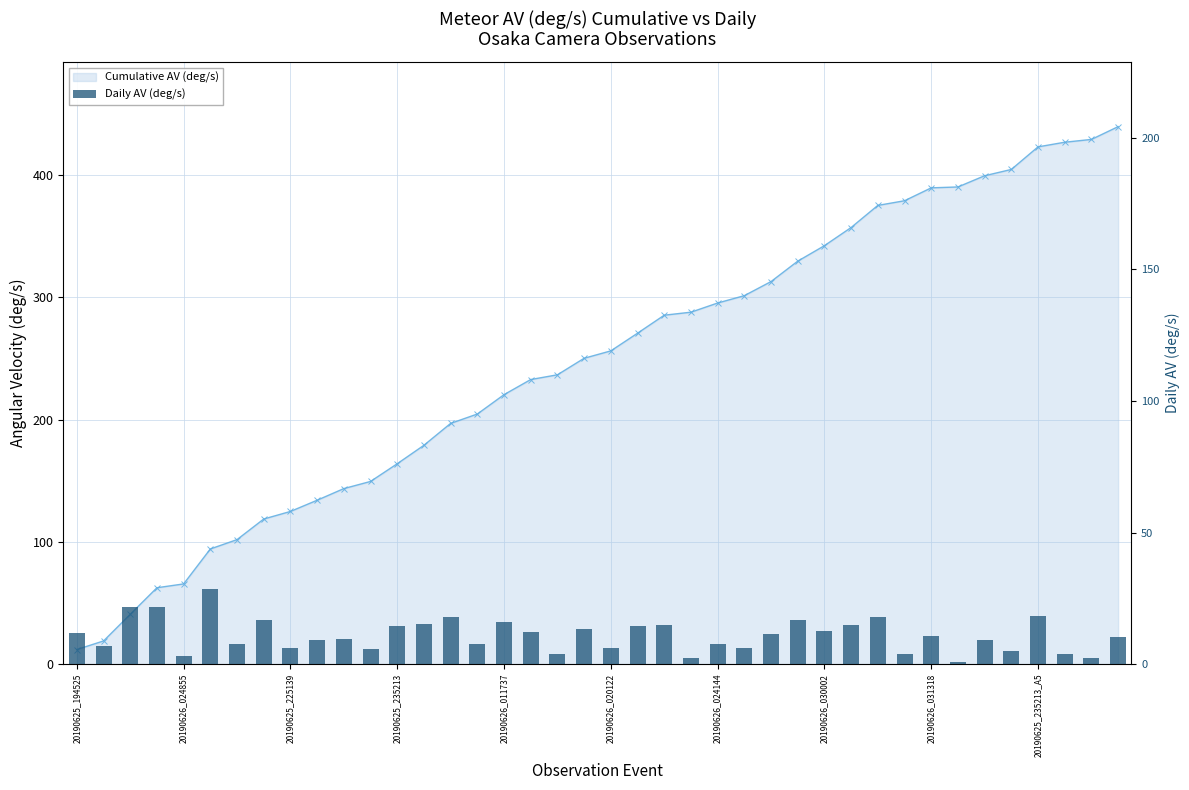

What is the difference between the maximum and minimum values in the Daily AV (deg/s) series?

27.9